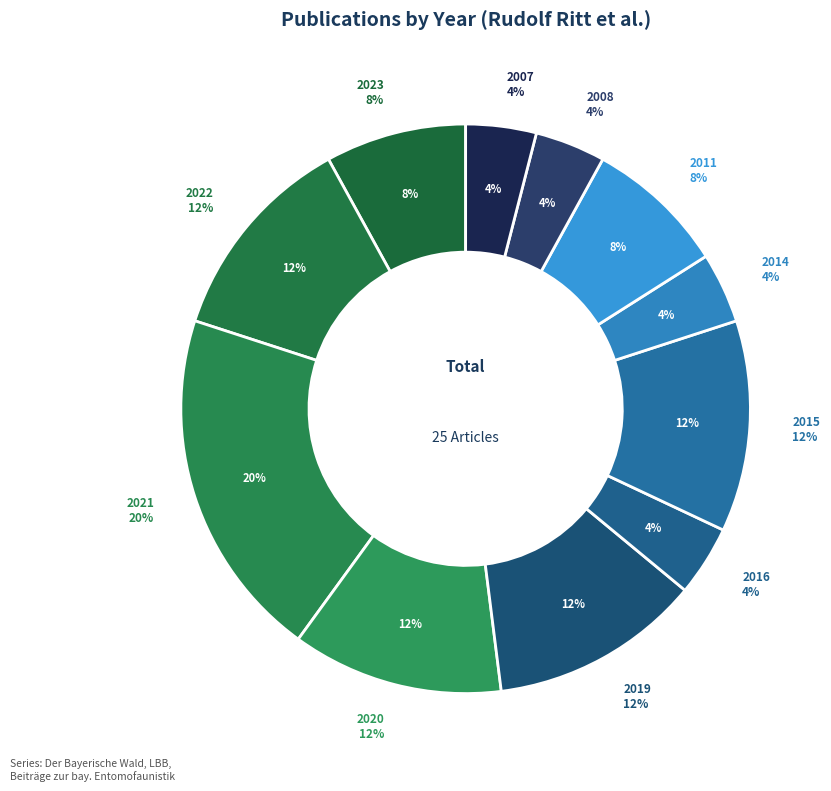

Does 2016 account for over 50% of the chart?

No